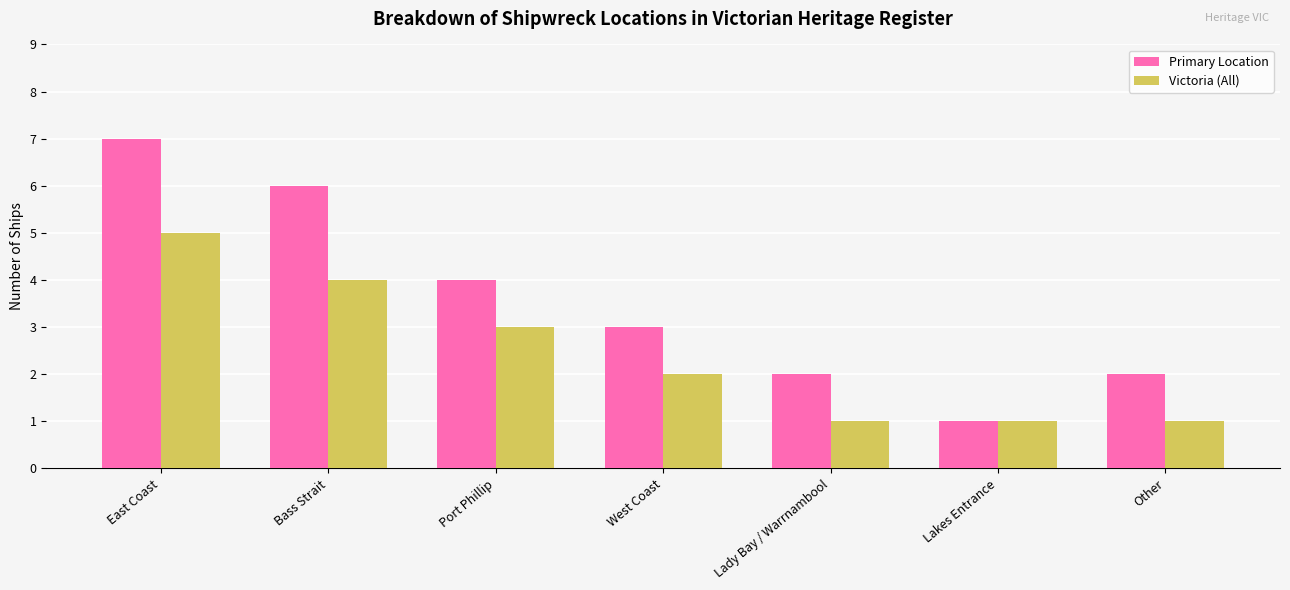

At which label is Victoria (All) closest to 3?

Port Phillip